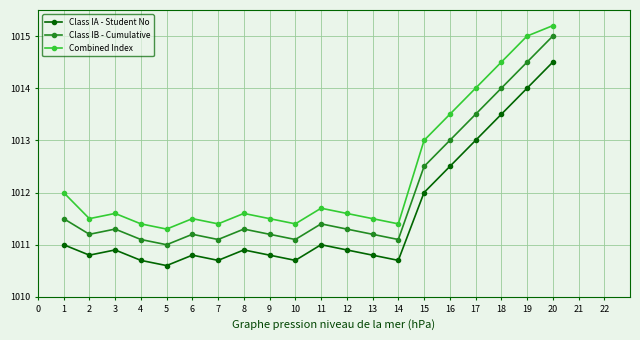

How many interior local valleys does the Class IA - Student No series have?

5